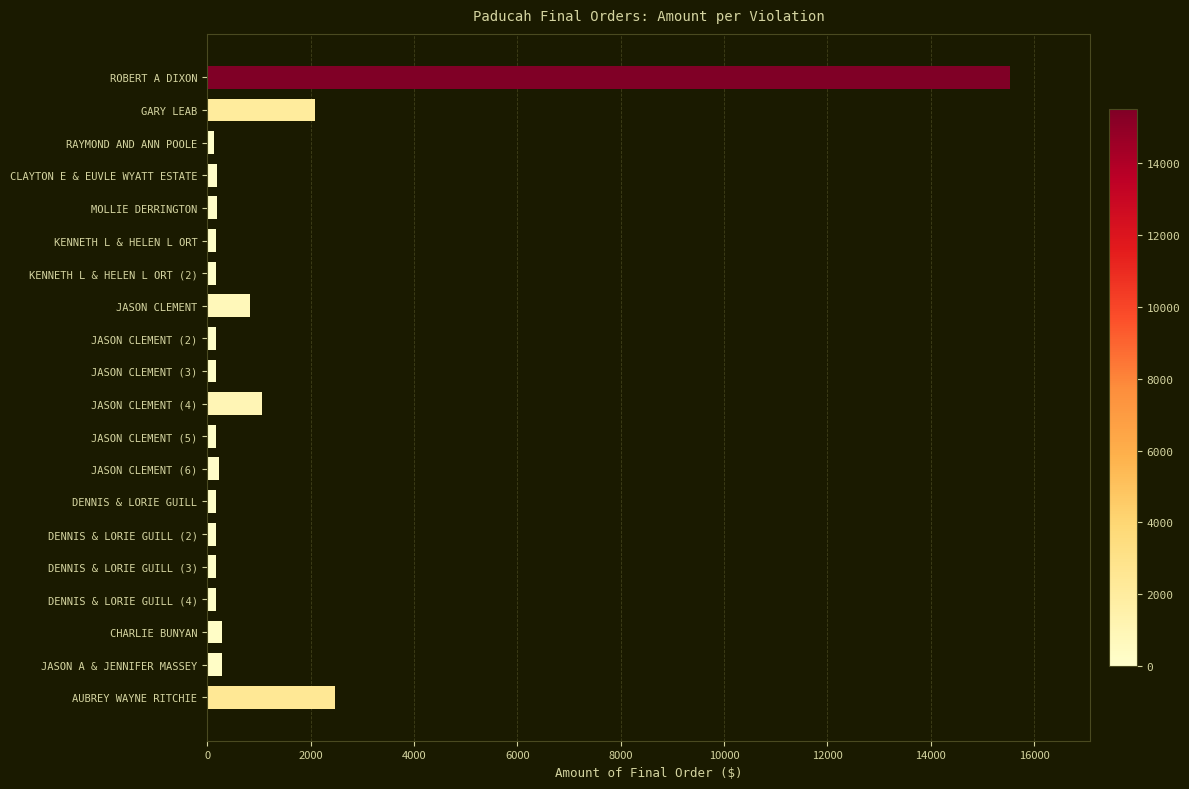

How many bars are there in total?

20